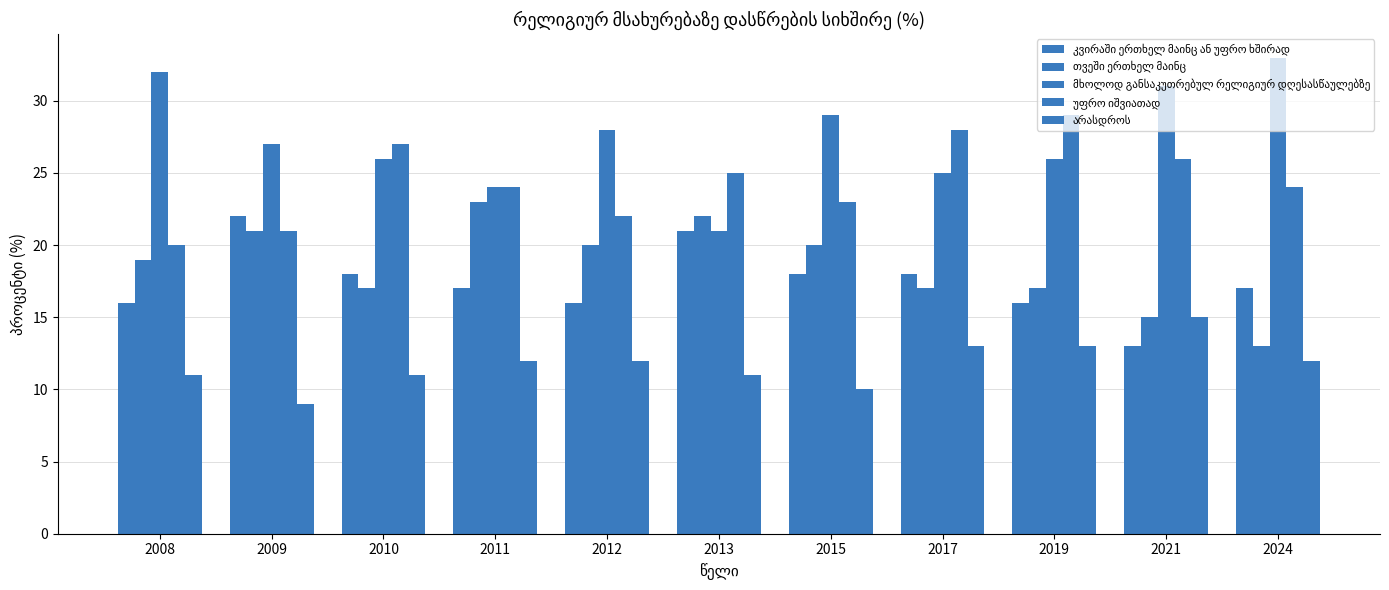

How many series are shown in this chart?

5